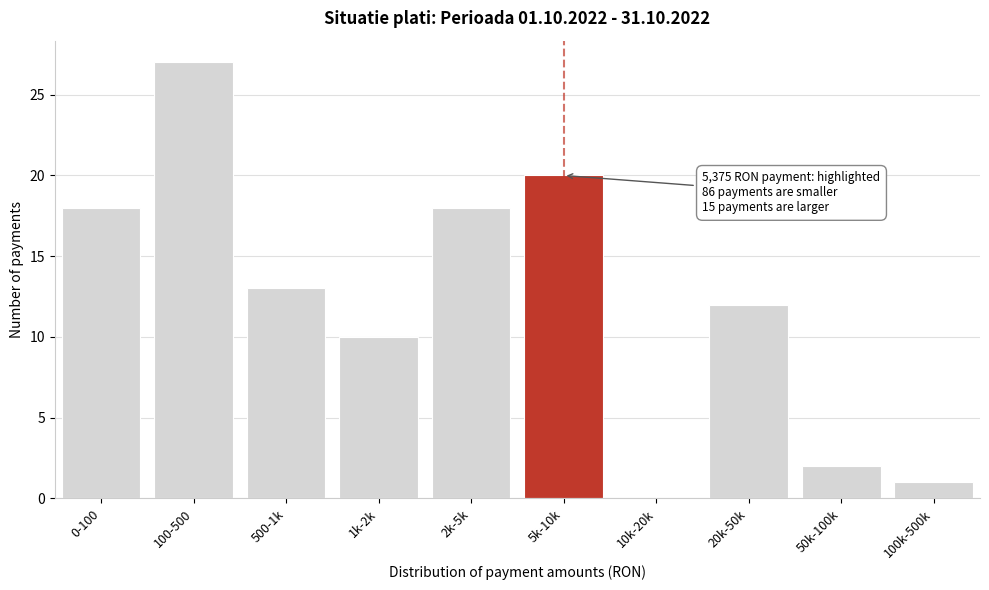

Reading left to right, what are all the values shown in this chart?

0-100=18	100-500=27	500-1k=13	1k-2k=10	2k-5k=18	5k-10k=20	10k-20k=0	20k-50k=12	50k-100k=2	100k-500k=1